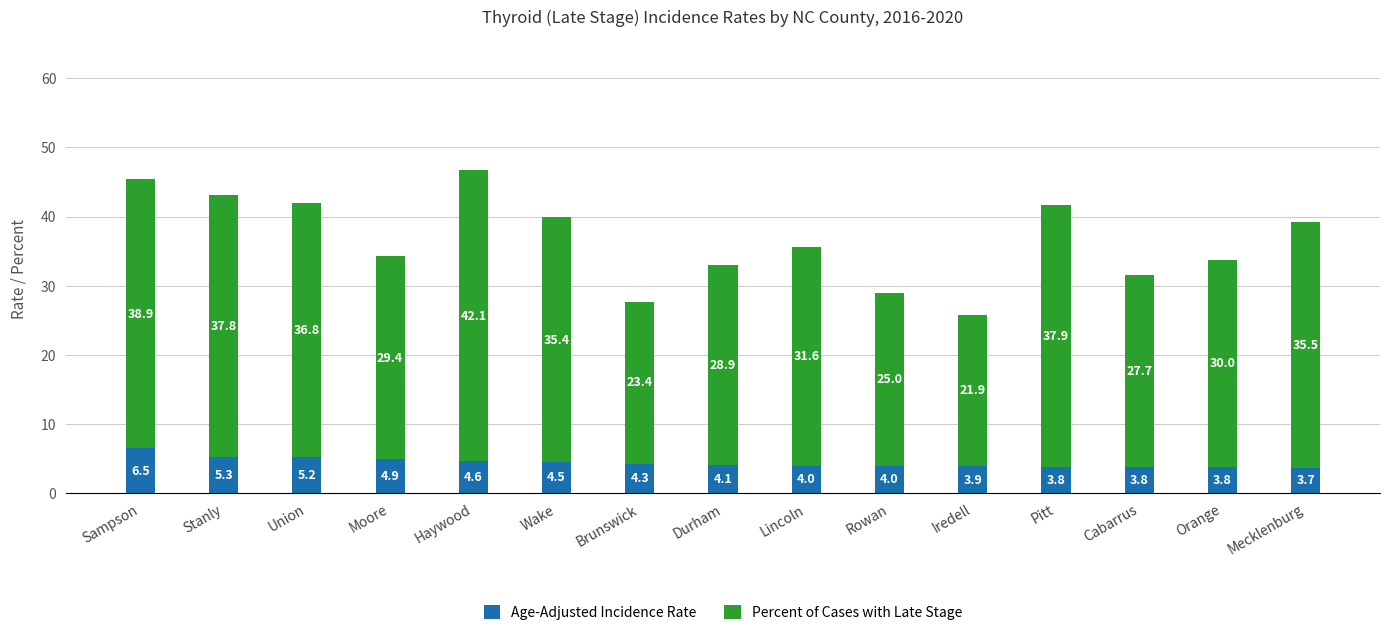

Reading right to left, list the values for the Age-Adjusted Incidence Rate series.

Mecklenburg=3.7	Orange=3.8	Cabarrus=3.8	Pitt=3.8	Iredell=3.9	Rowan=4.0	Lincoln=4.0	Durham=4.1	Brunswick=4.3	Wake=4.5	Haywood=4.6	Moore=4.9	Union=5.2	Stanly=5.3	Sampson=6.5